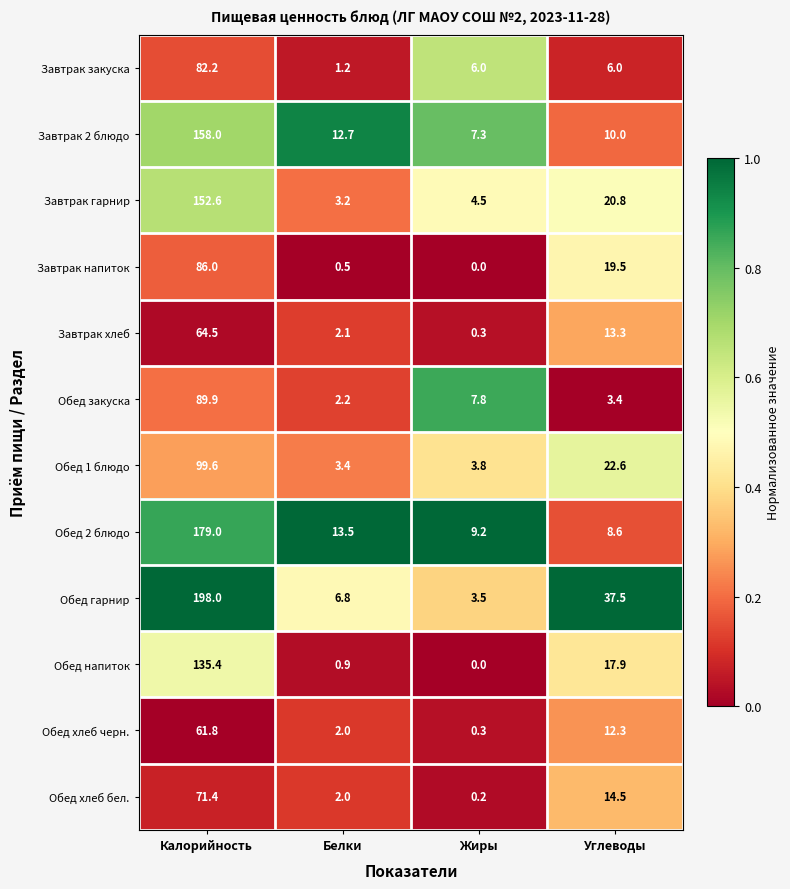

True or false: Обед хлеб черн. has a value of 2.0 at Белки.

True